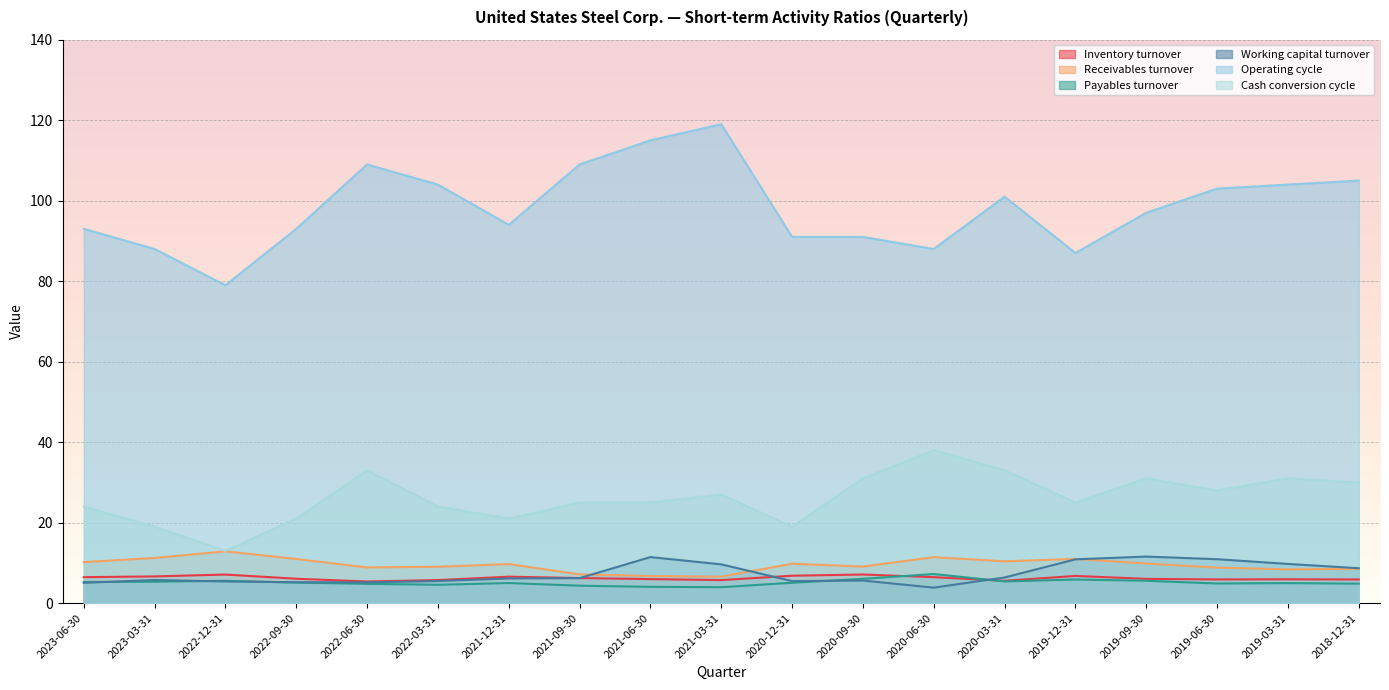

What is the maximum value shown in the chart?

119.0